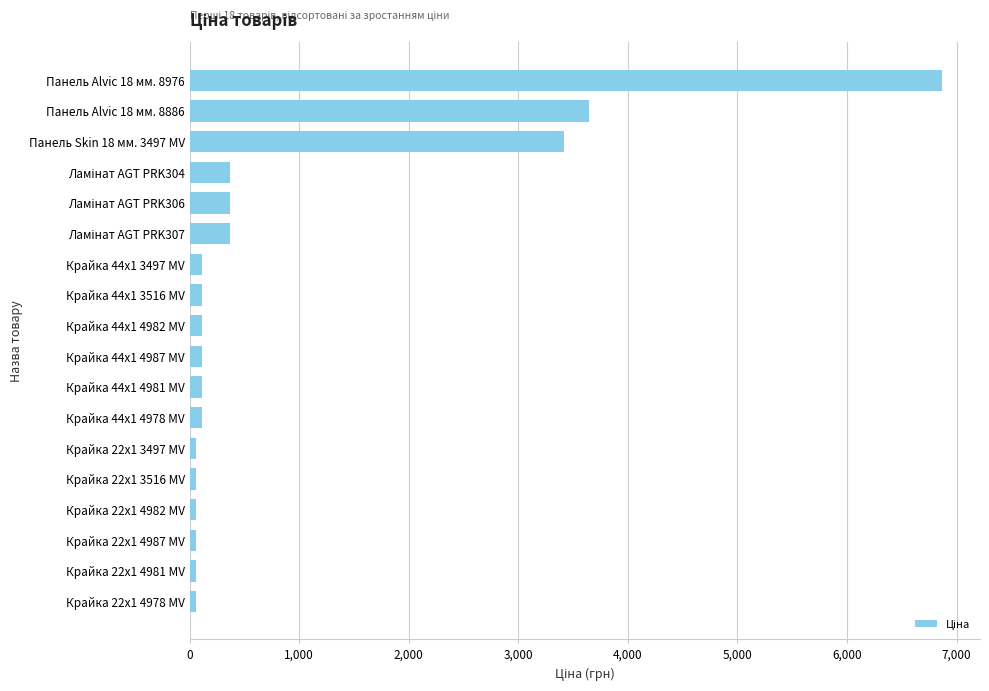

Reading top to bottom, extract all data points from this chart.

6869.4	3640.8	3420.6	371.4	371.4	371.4	111.7	111.7	111.7	111.7	111.7	111.7	55.9	55.9	55.9	55.9	55.9	55.9